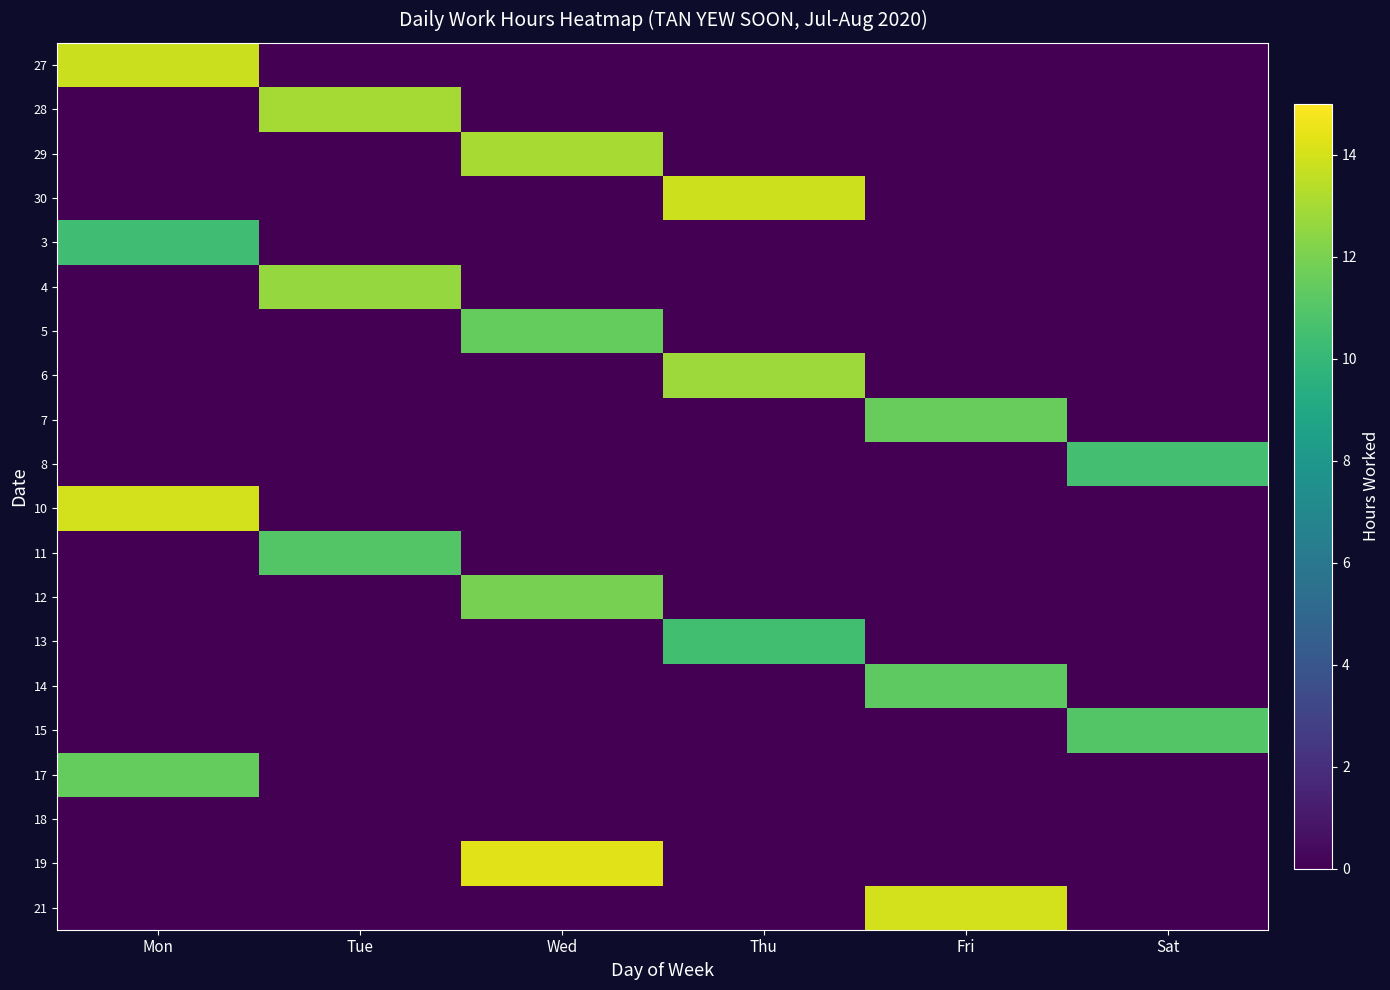

Which series has the largest range (max minus min)?

19